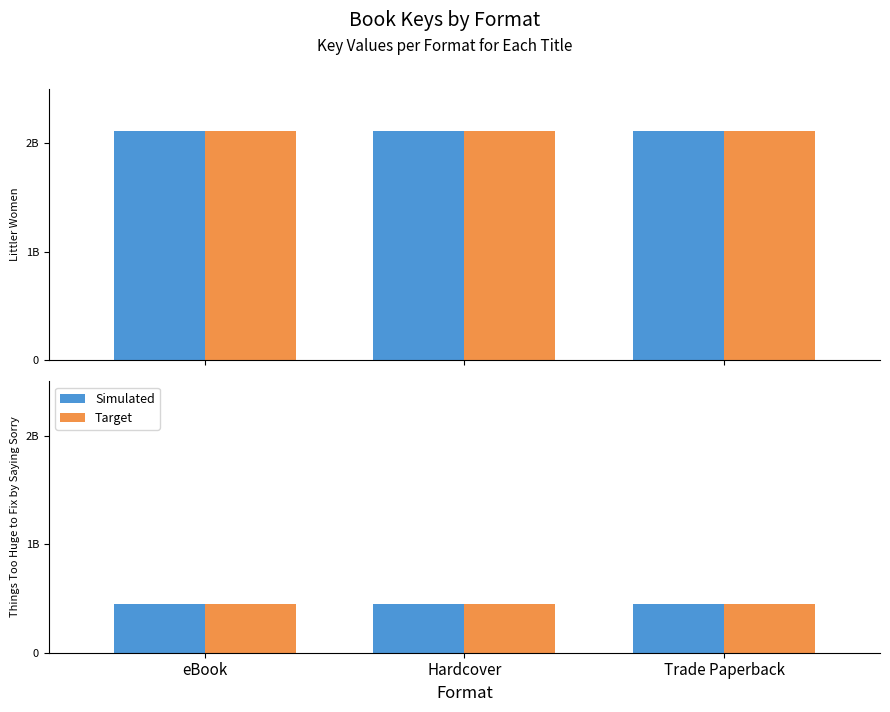

Which series has the largest range (max minus min)?

Littler Women